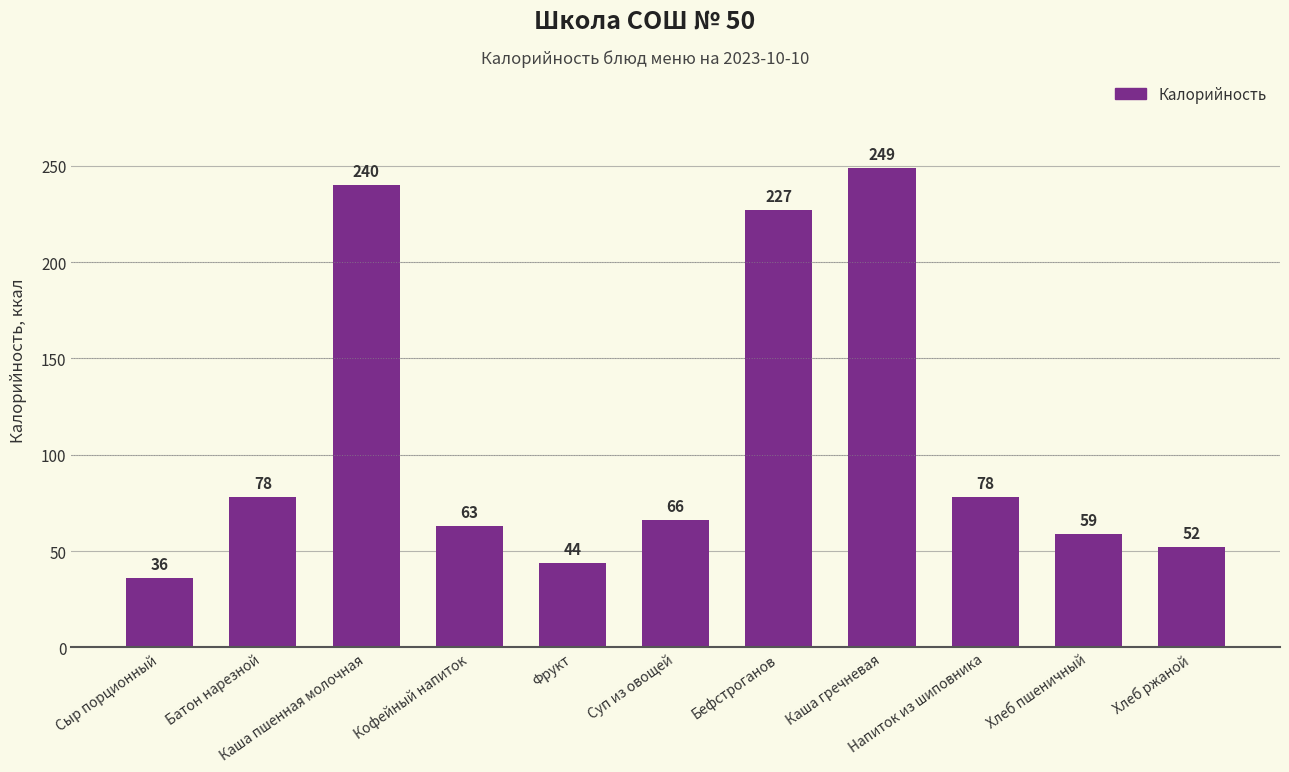

What is the label of the 3rd bar from the right?

Напиток из шиповника